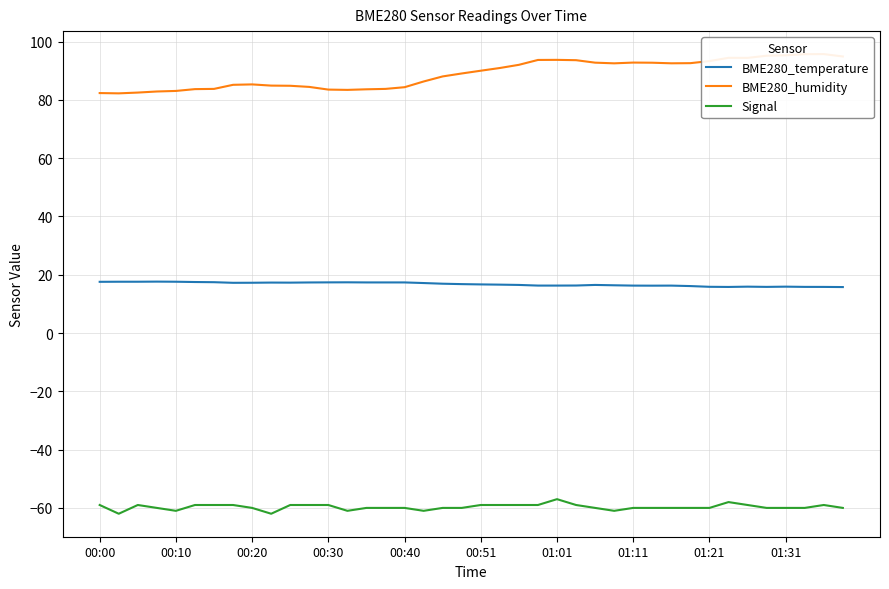

How many interior local valleys does the BME280_temperature series have?

5